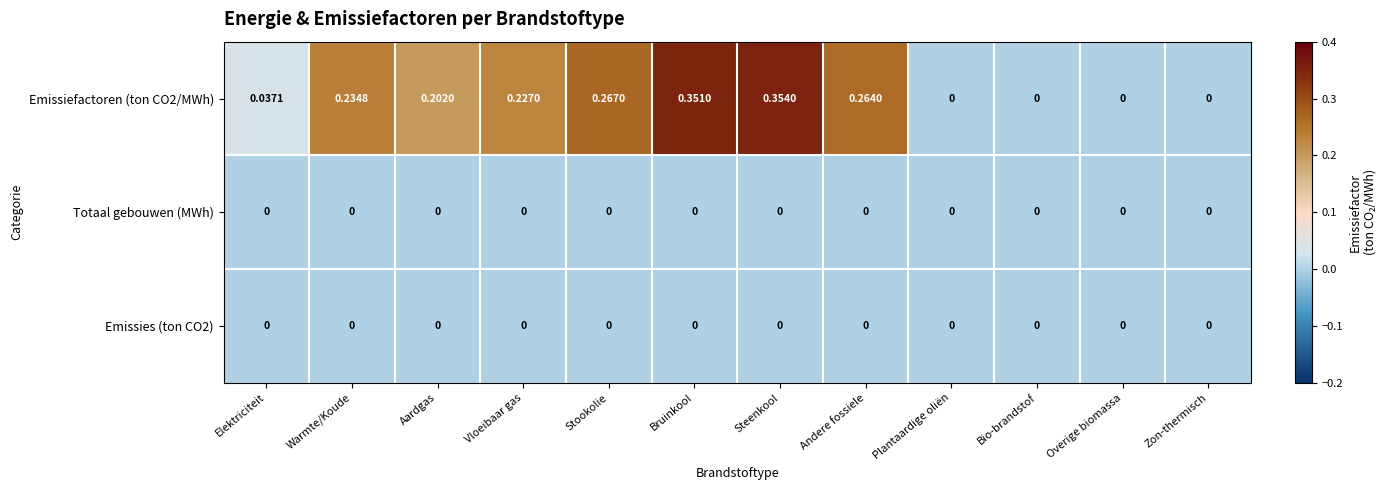

At which category does the chart reach its peak across all series?

Steenkool